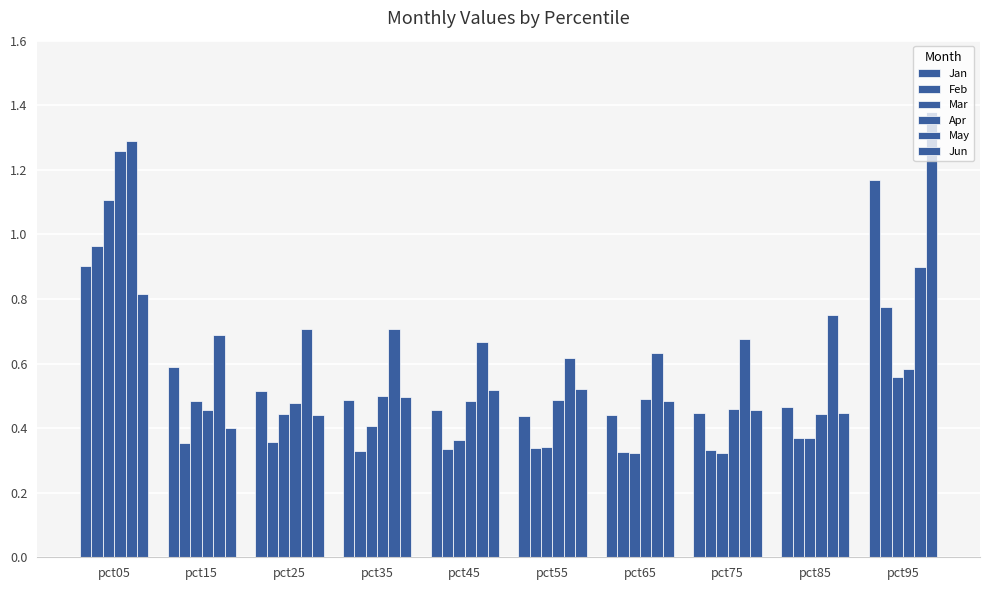

Are the bars grouped side by side (vs. stacked)?

Yes